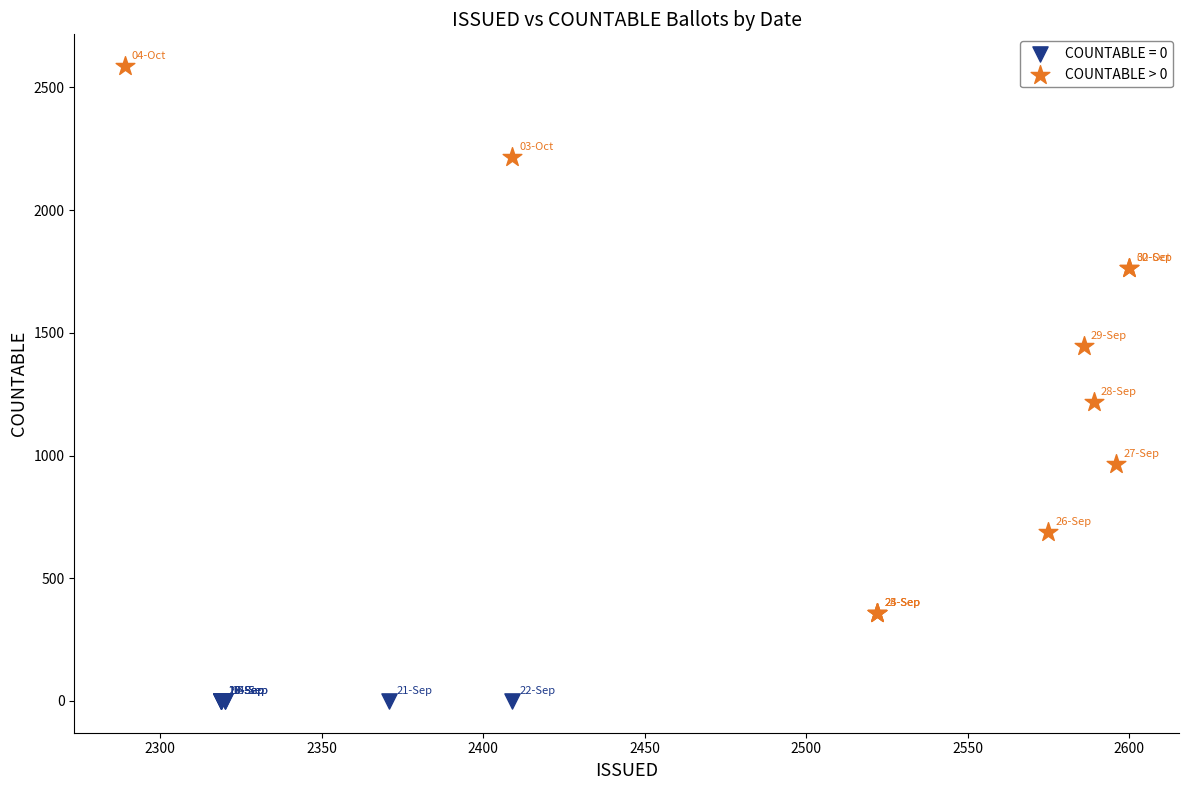

Which series reaches the minimum Y coordinate?

COUNTABLE = 0